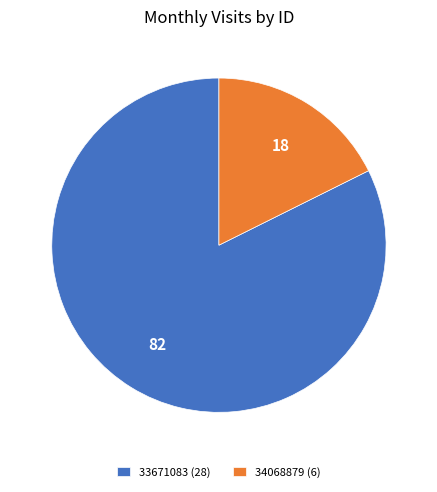

Between 33671083 (28) and 34068879 (6), which is larger?

33671083 (28)